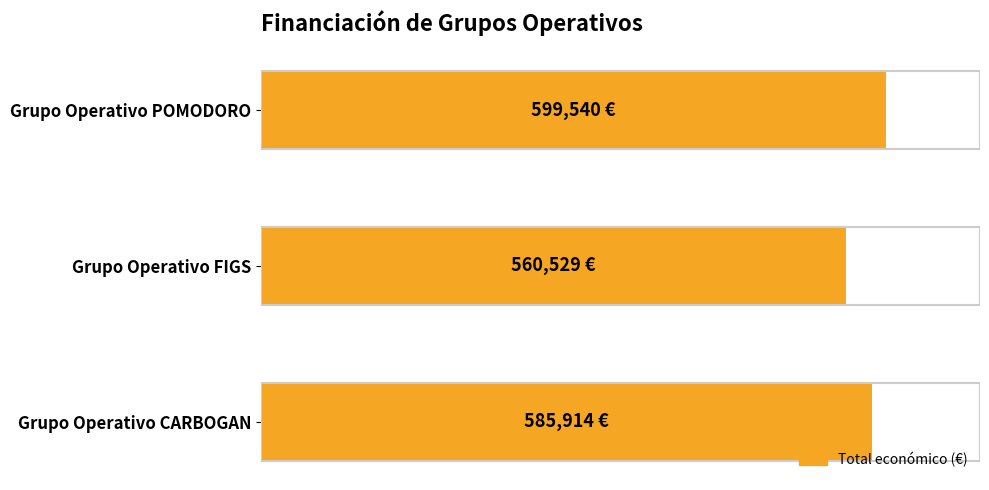

Are the bars horizontal?

Yes